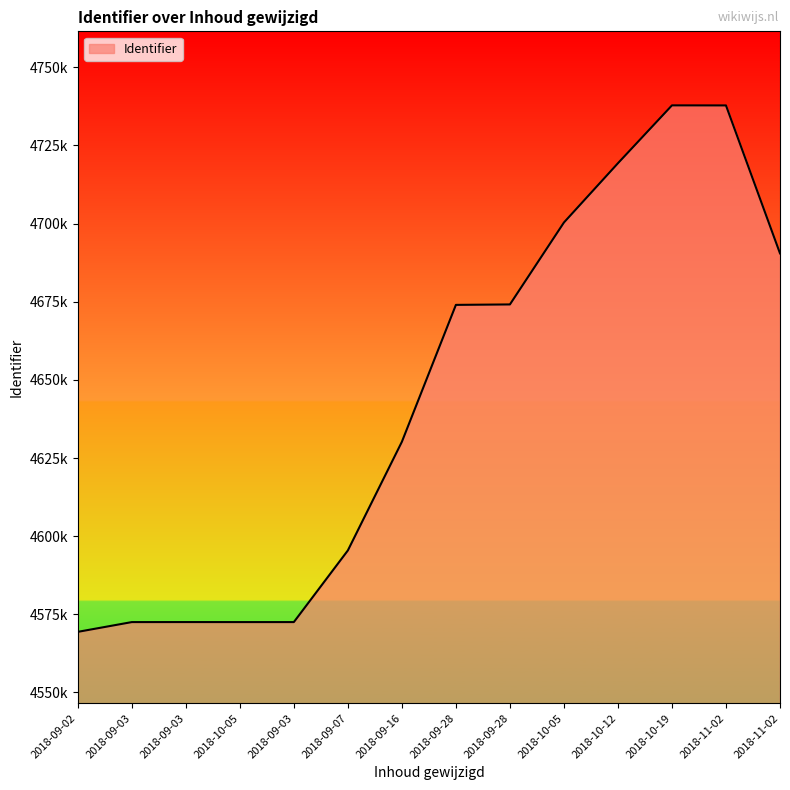

What is the ratio of the value at 2018-09-02 to the value at 2018-09-07?

1.0